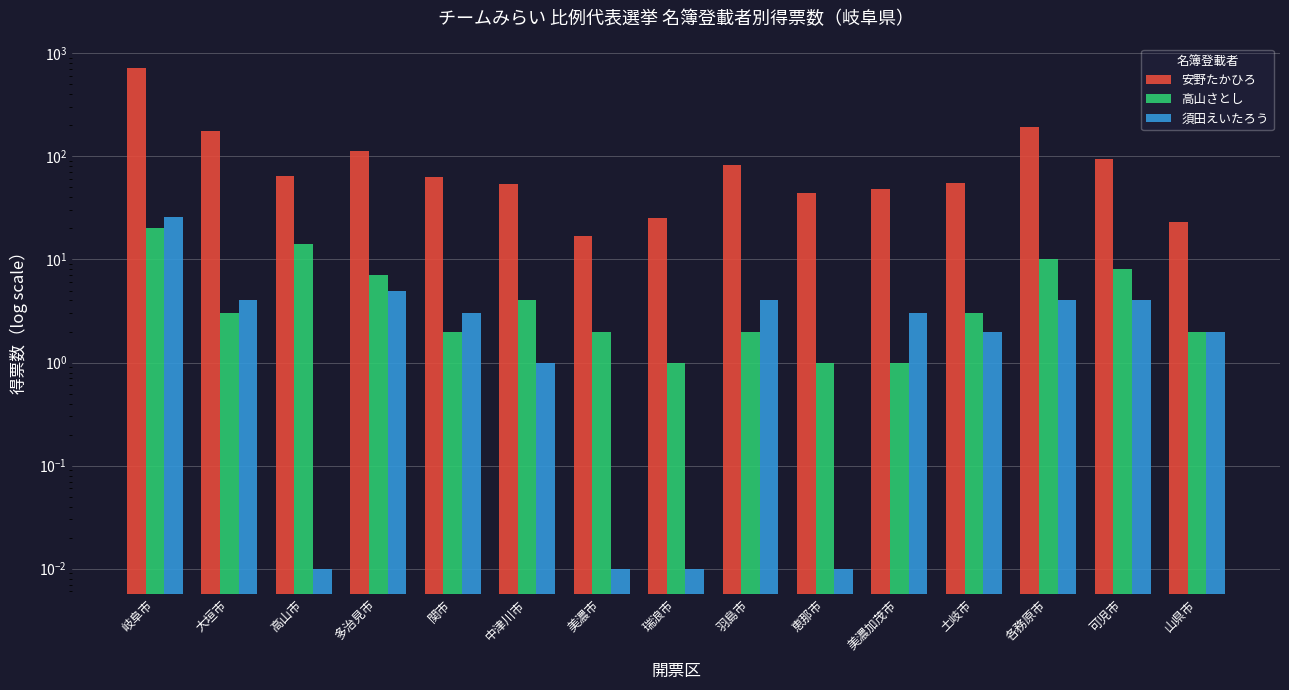

What is the label of the 4th bar from the right?

土岐市